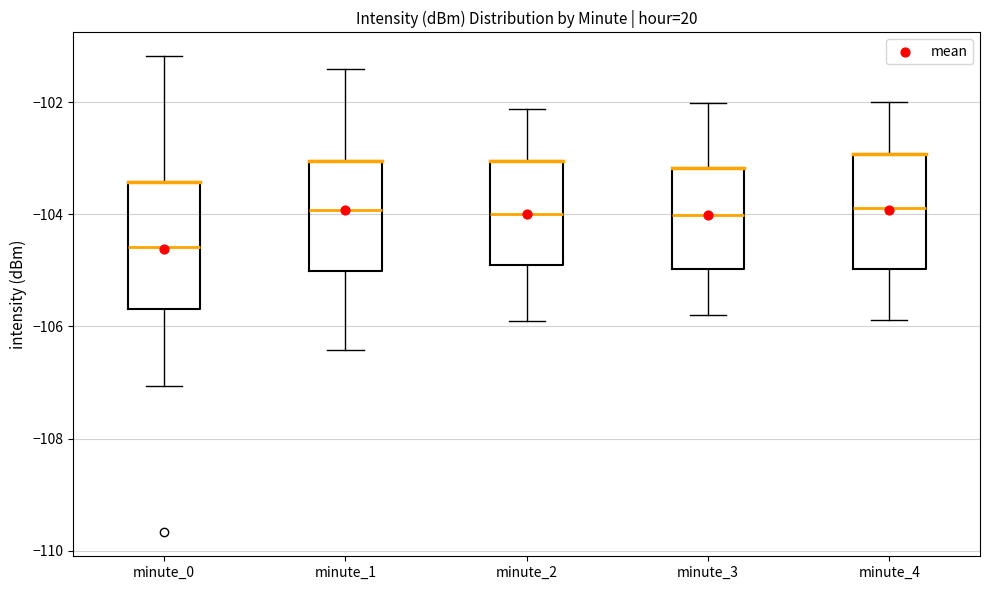

Comparing the boxes themselves (not the whiskers), which one is the tallest?

minute_0